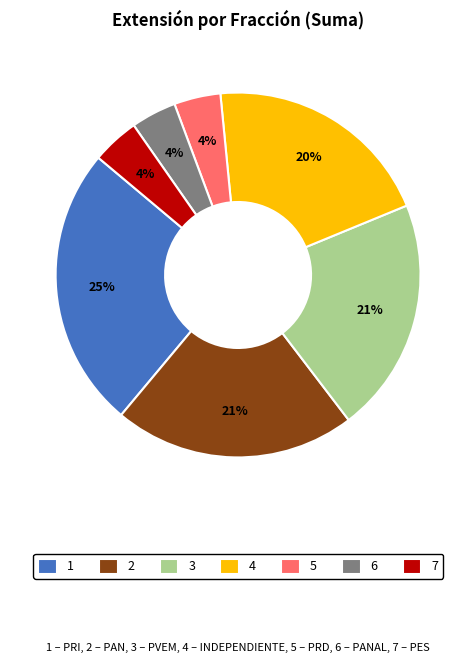

What percentage is the 6 slice, to the nearest percent?

4%